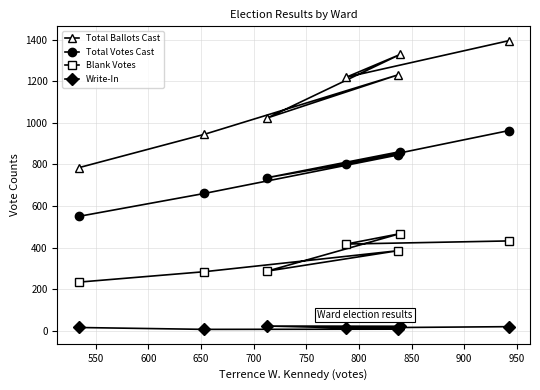

List the series in order of their peak value, highest first.

Total Ballots Cast, Total Votes Cast, Blank Votes, Write-In